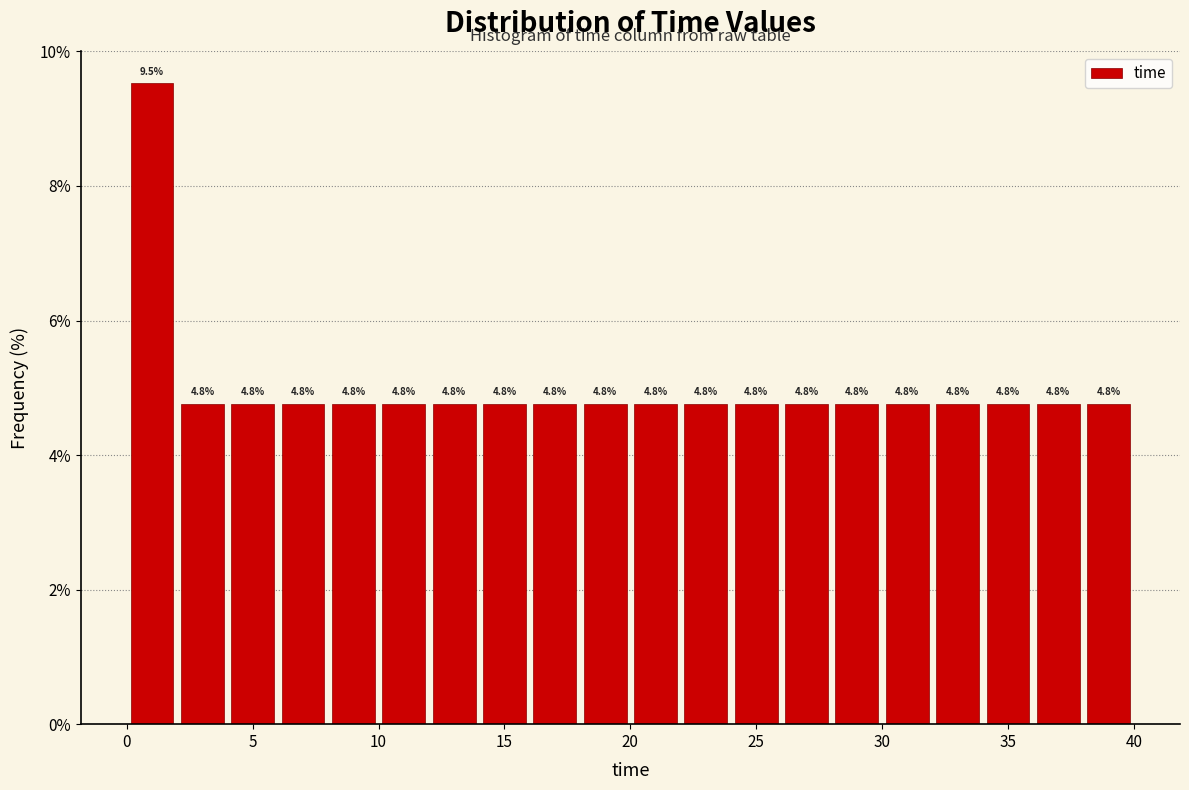

Reading left to right, transcribe this chart: for each bar, give the range it covers on the x-axis and its height.

0 to 2: 9.5
2 to 4: 4.8
4 to 6: 4.8
6 to 8: 4.8
8 to 10: 4.8
10 to 12: 4.8
12 to 14: 4.8
14 to 16: 4.8
16 to 18: 4.8
18 to 20: 4.8
20 to 22: 4.8
22 to 24: 4.8
24 to 26: 4.8
26 to 28: 4.8
28 to 30: 4.8
30 to 32: 4.8
32 to 34: 4.8
34 to 36: 4.8
36 to 38: 4.8
38 to 40: 4.8